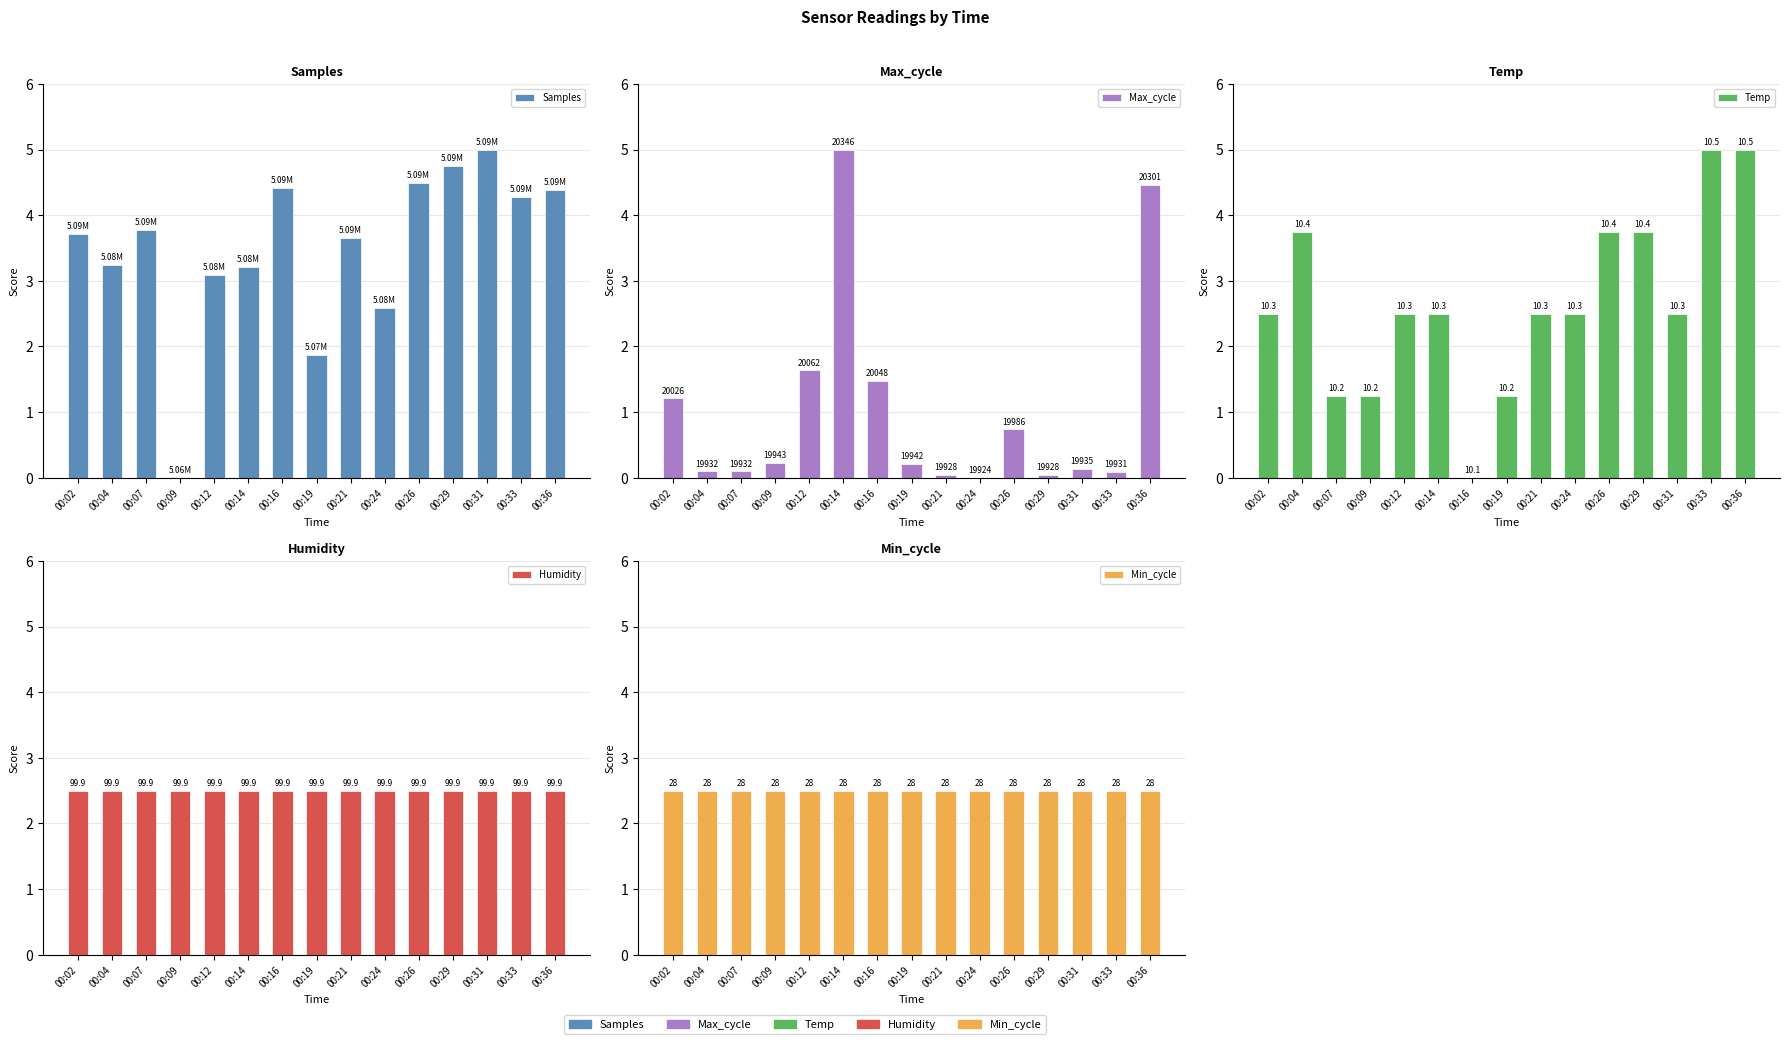

Count the number of data series in this chart.

5